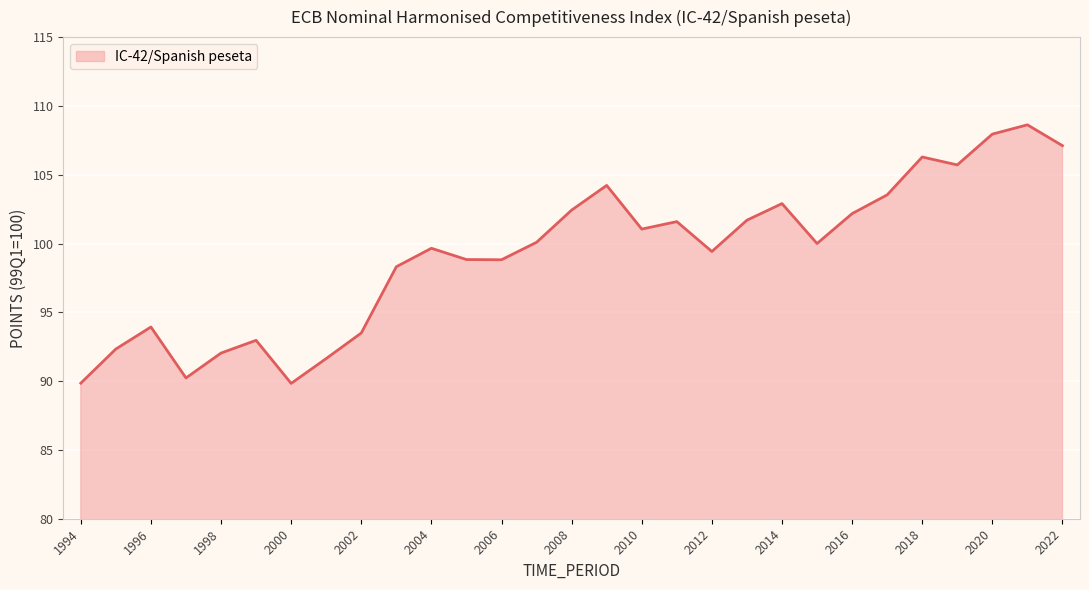

How many lines are shown in the chart?

1